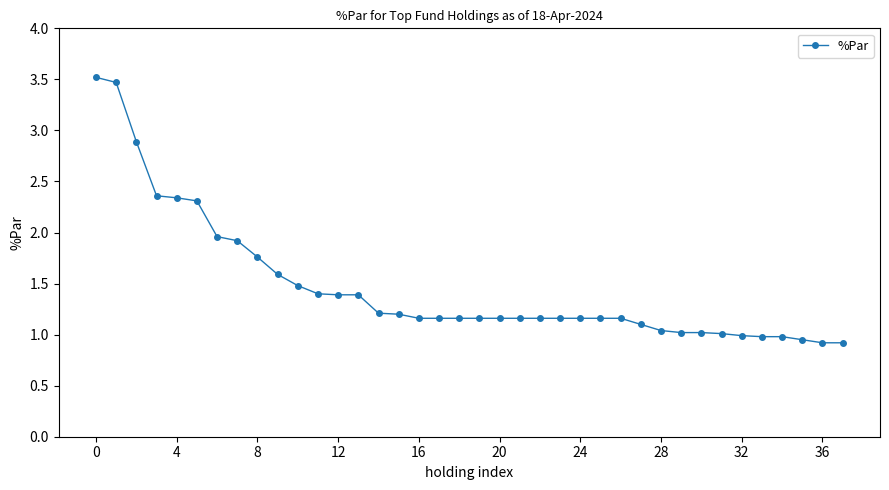

Count the number of data series in this chart.

1